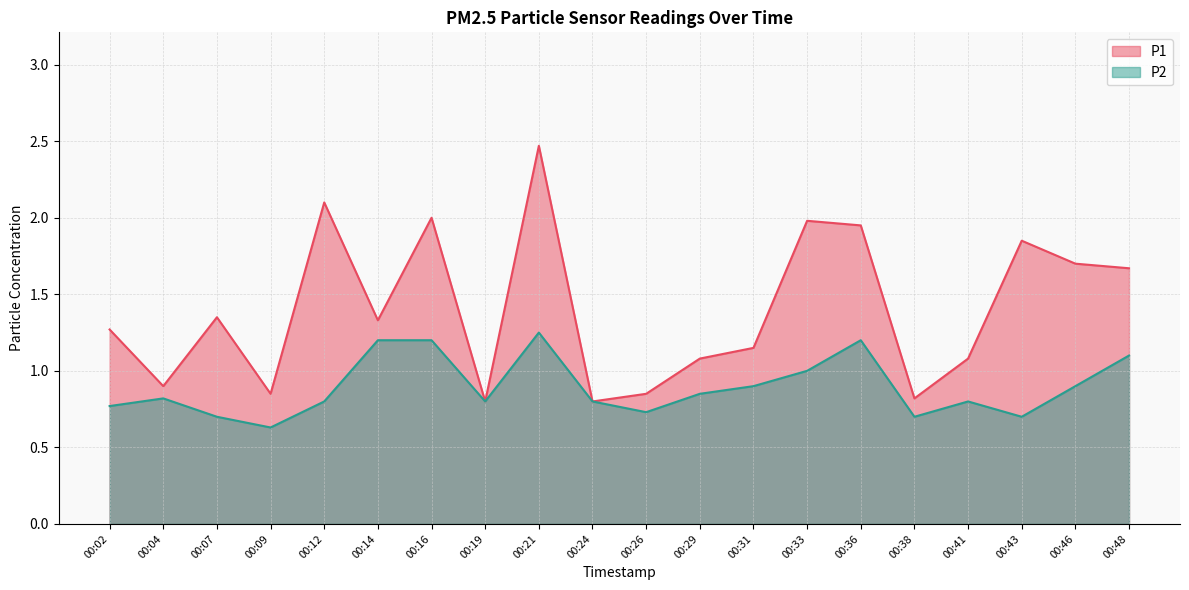

True or false: P2 has a value of 0.8 at 00:29.

True